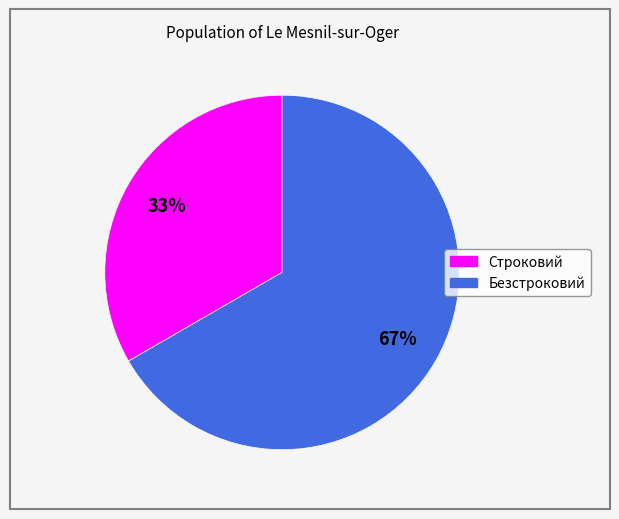

The Безстроковий slice represents 67% of the pie. True or false?

True